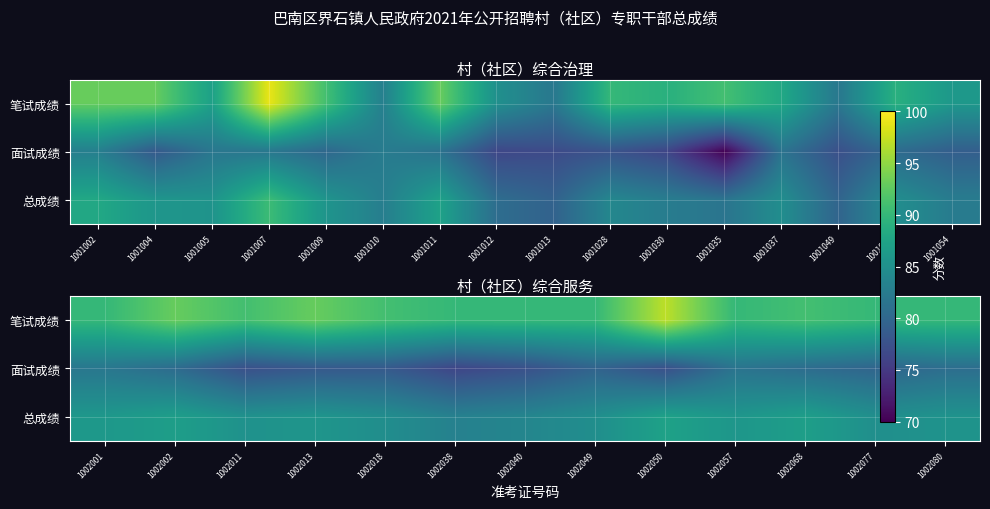

How many data points does each series have?

13